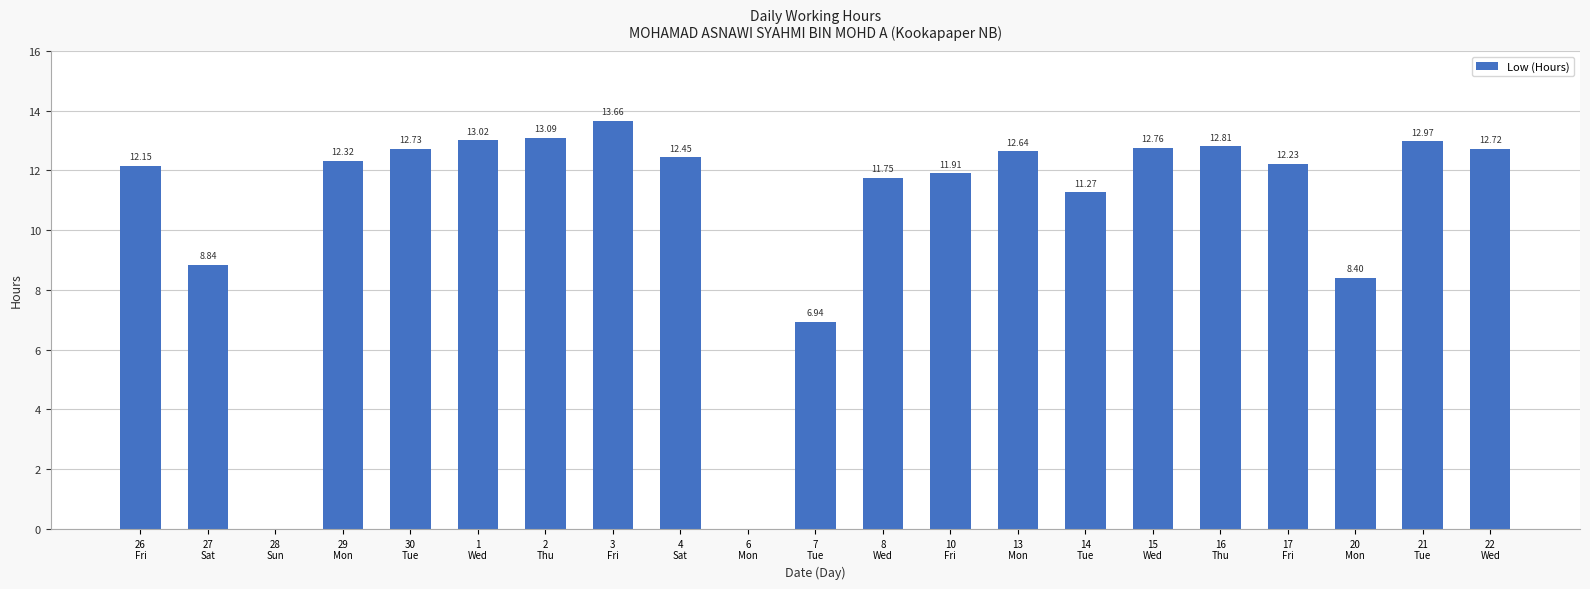

How many positive values are there?

19